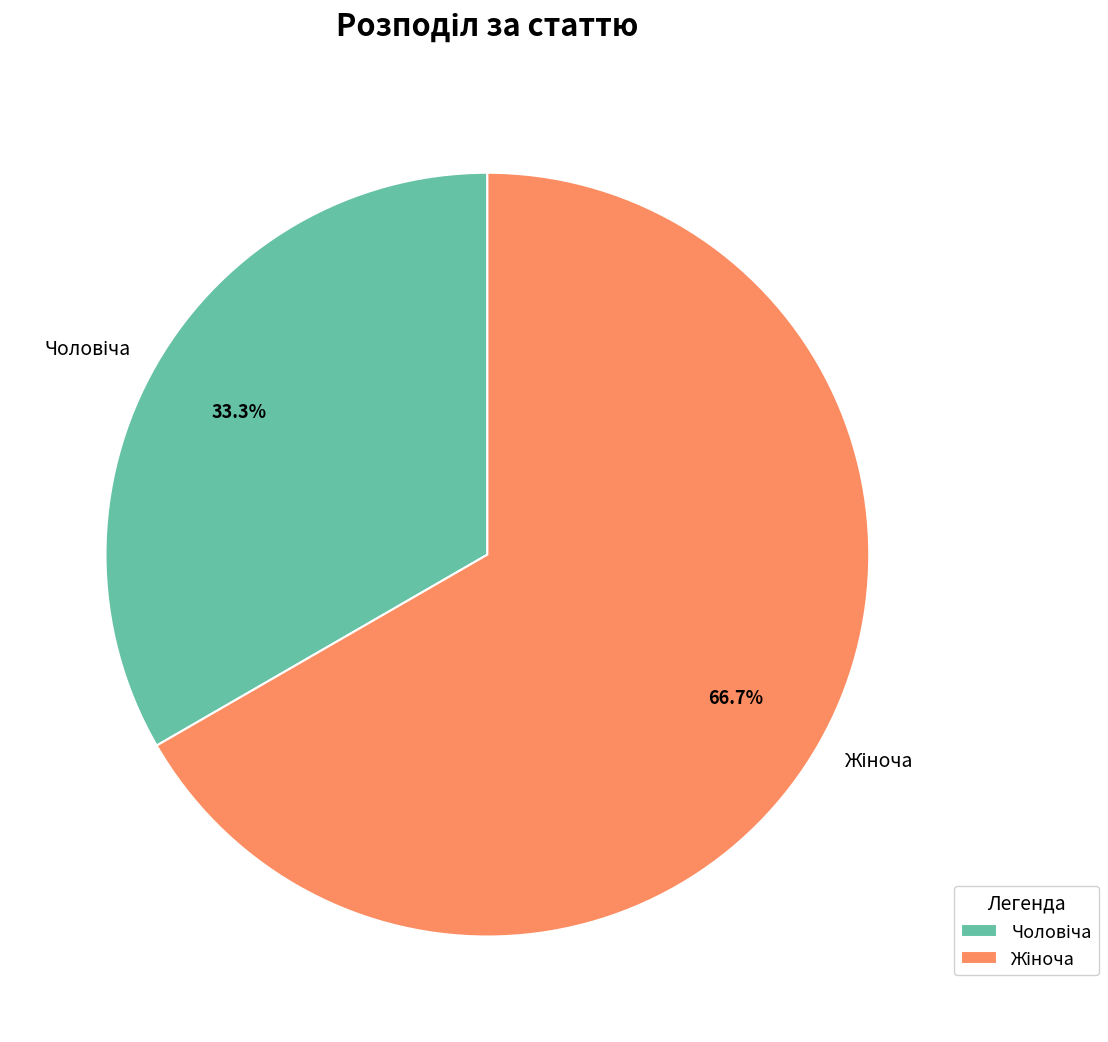

Is there any slice that represents more than half of the pie?

Yes